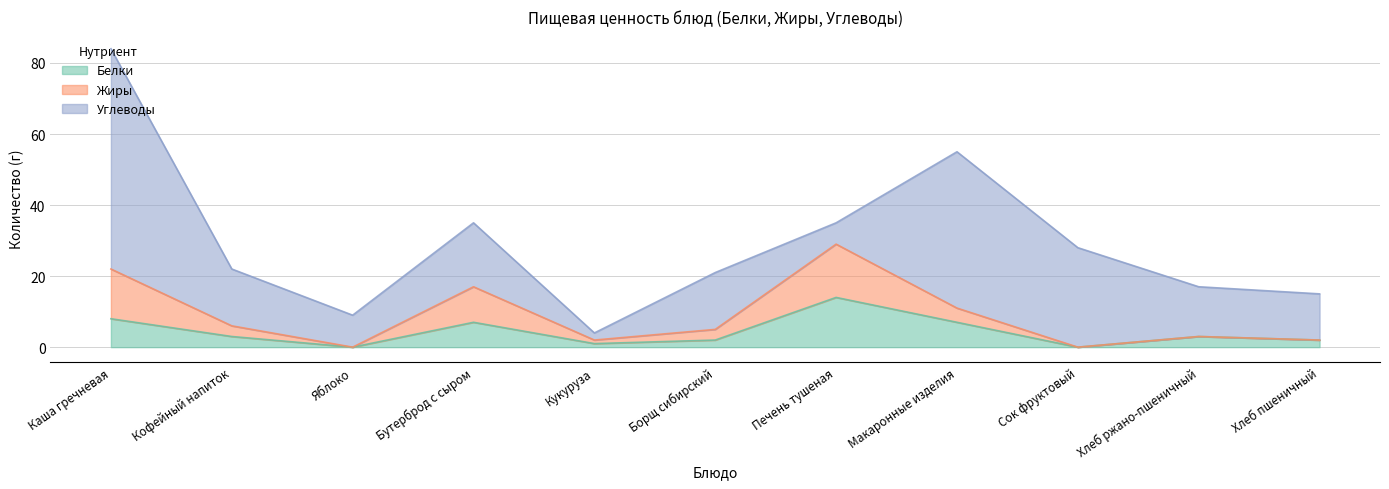

Does the chart have visible grid lines?

Yes